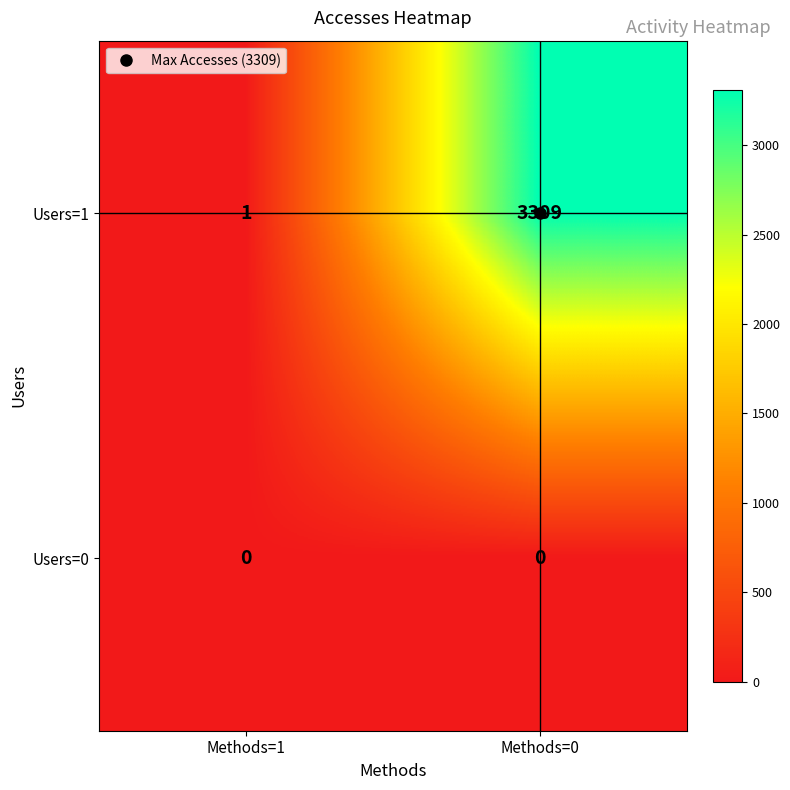

What is the average value of the Users=1 series?

1655